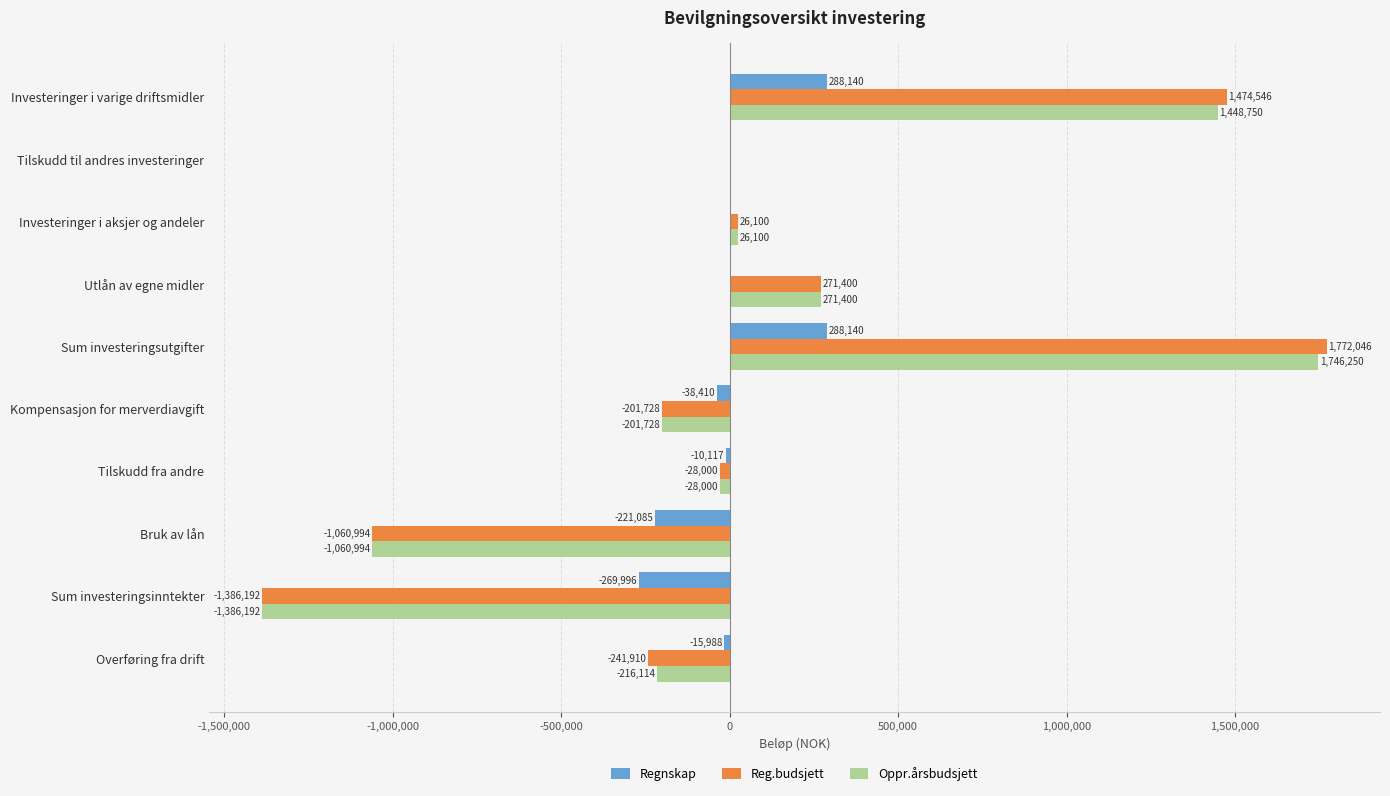

The value of Regnskap at Sum investeringsinntekter is -269996. True or false?

True